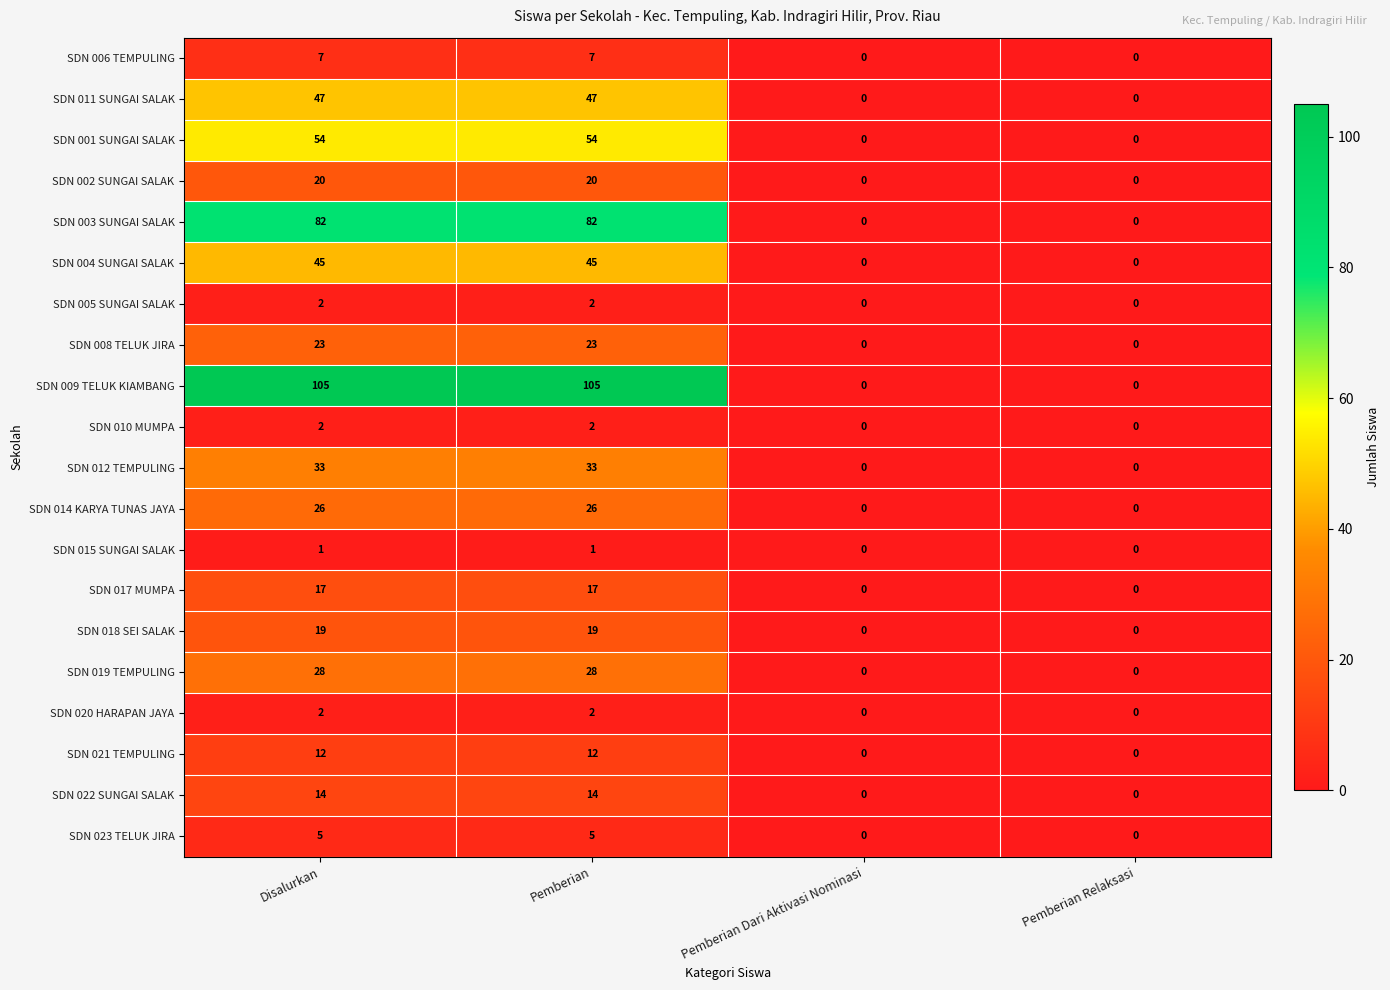

What is the sum of the SDN 023 TELUK JIRA values at Pemberian and Pemberian Relaksasi?

5